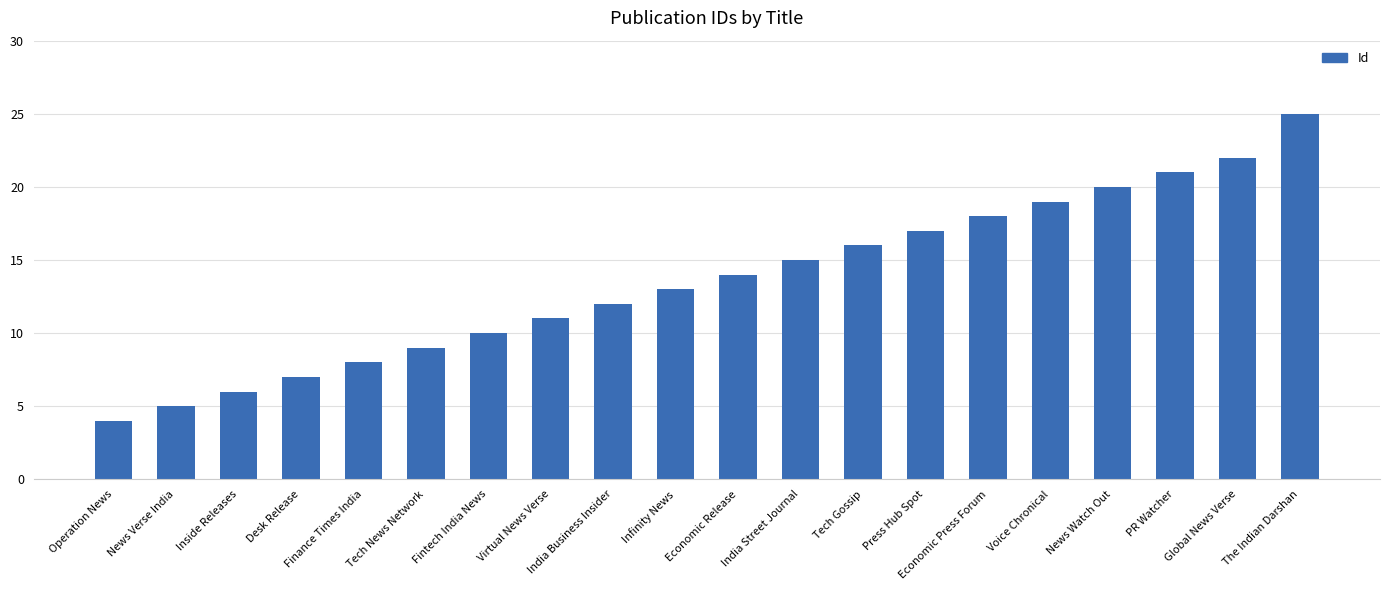

What is the label of the 19th bar from the right?

News Verse India